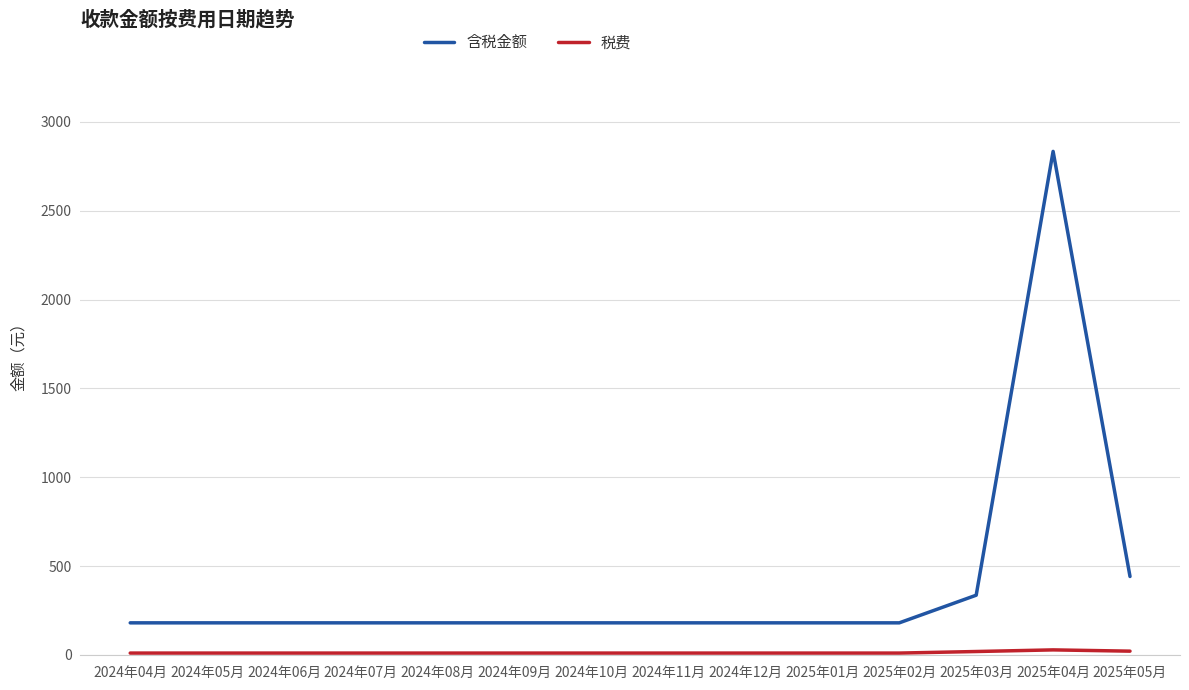

At which label is 含税金额 closest to 1507?

2025年05月